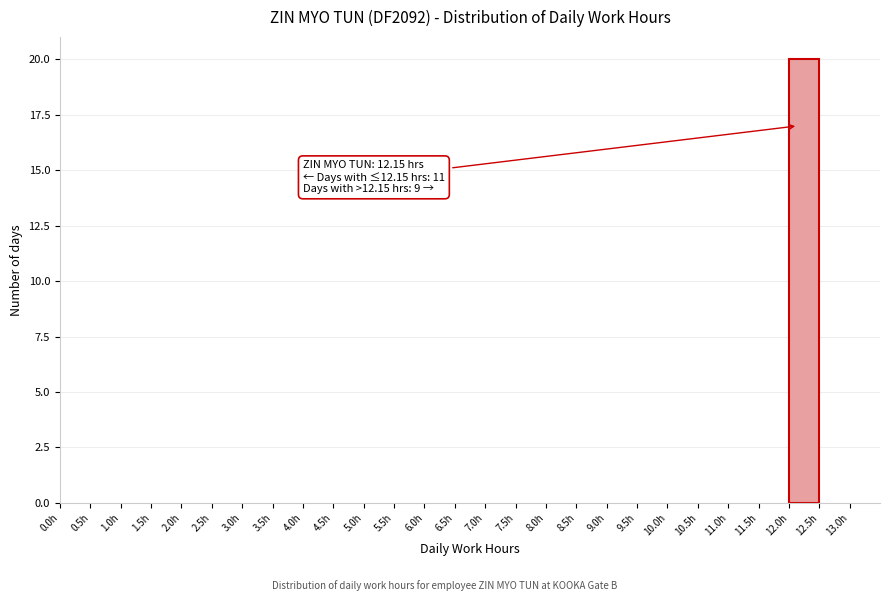

Over which range of the x-axis is the bar tallest?

12.0 to 12.5